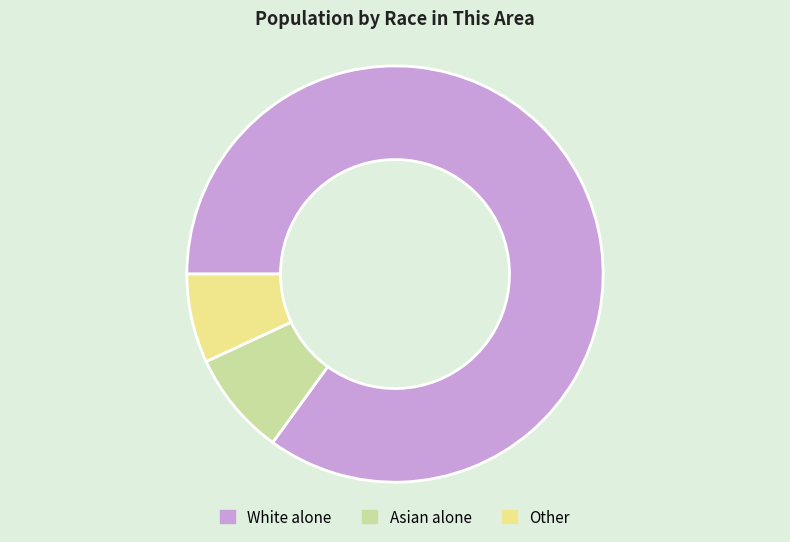

The Other slice represents 7% of the pie. True or false?

True